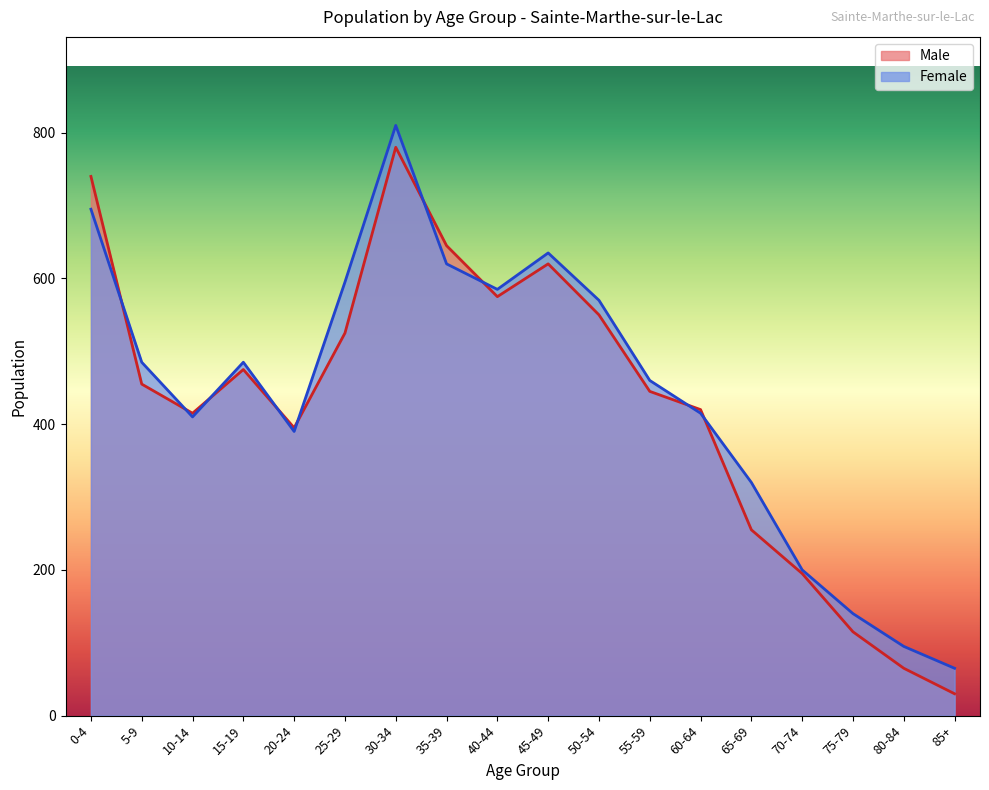

Between 30-34 and 45-49, which series saw the biggest shift?

Female